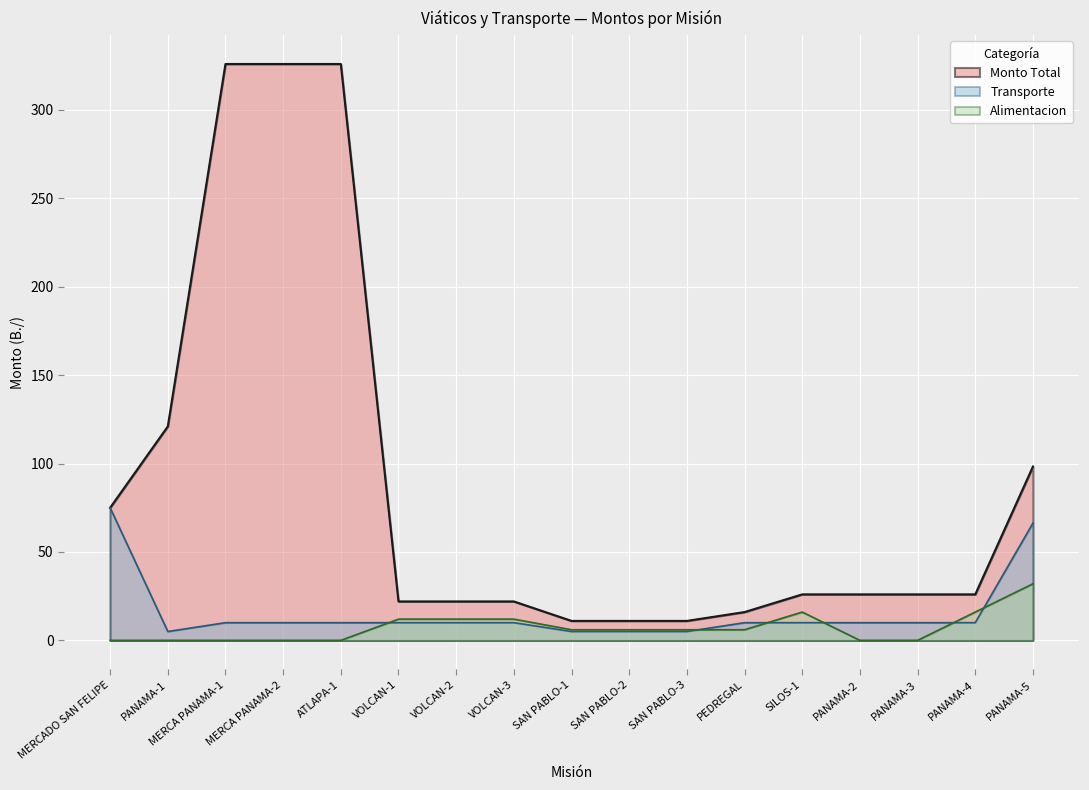

True or false: Monto Total and Alimentacion intersect in this chart.

False